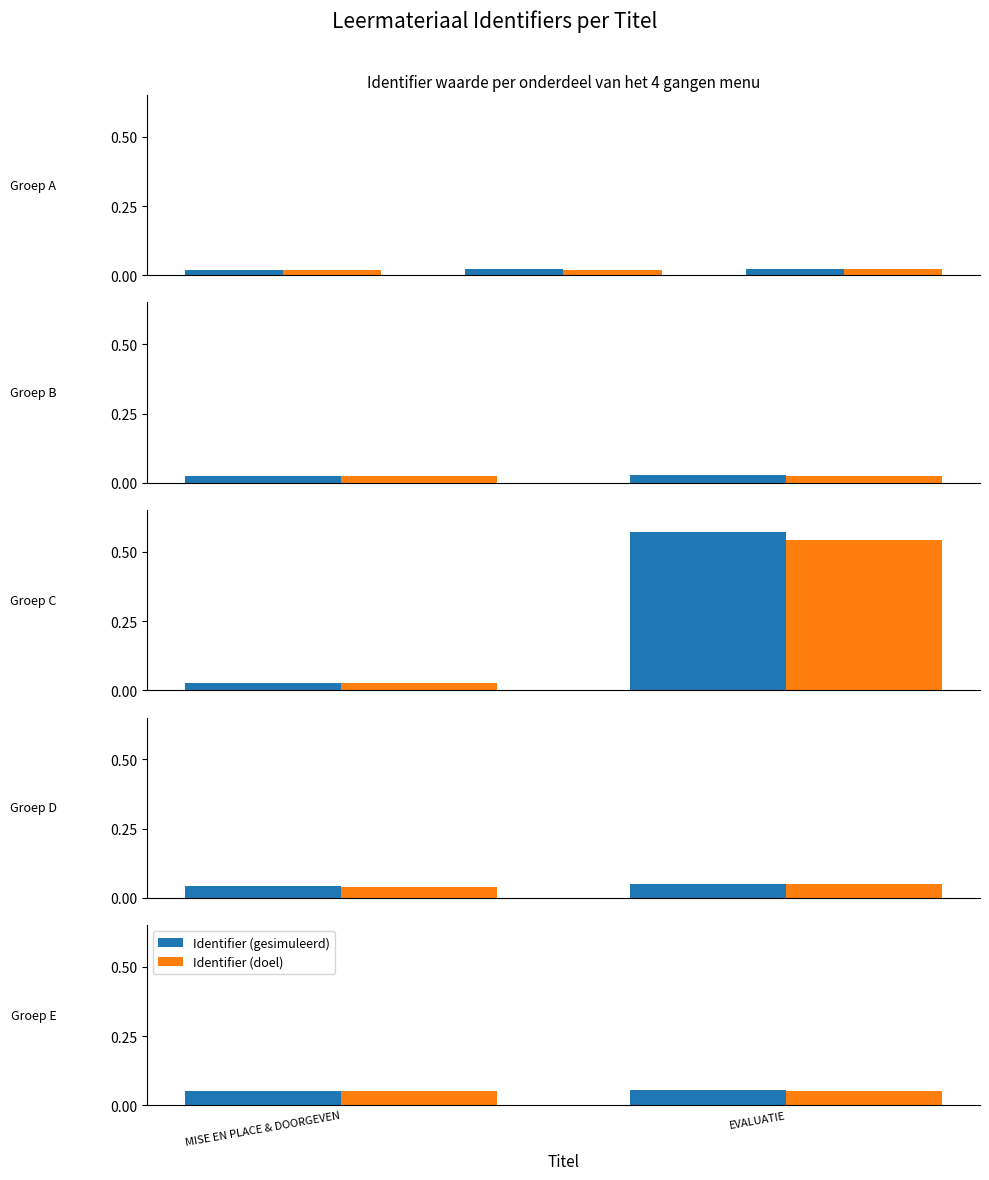

Does the chart contain any negative values?

No